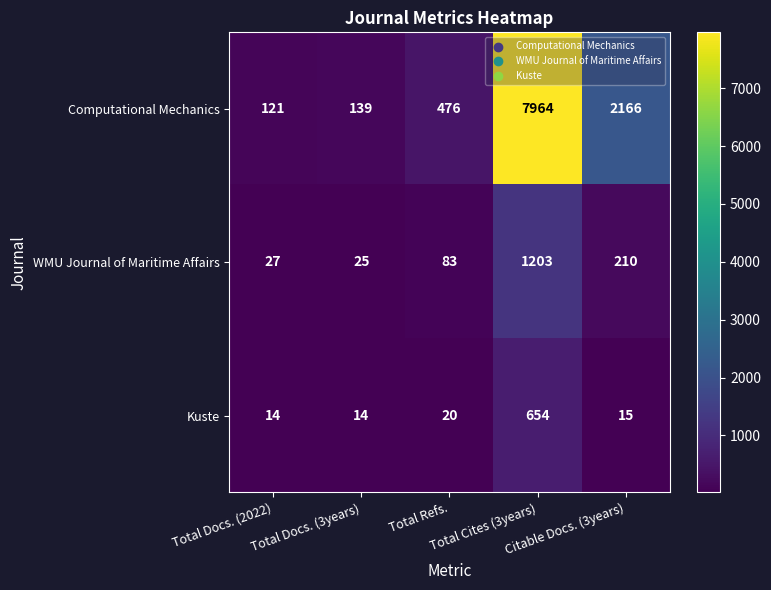

What is the minimum value for WMU Journal of Maritime Affairs?

25